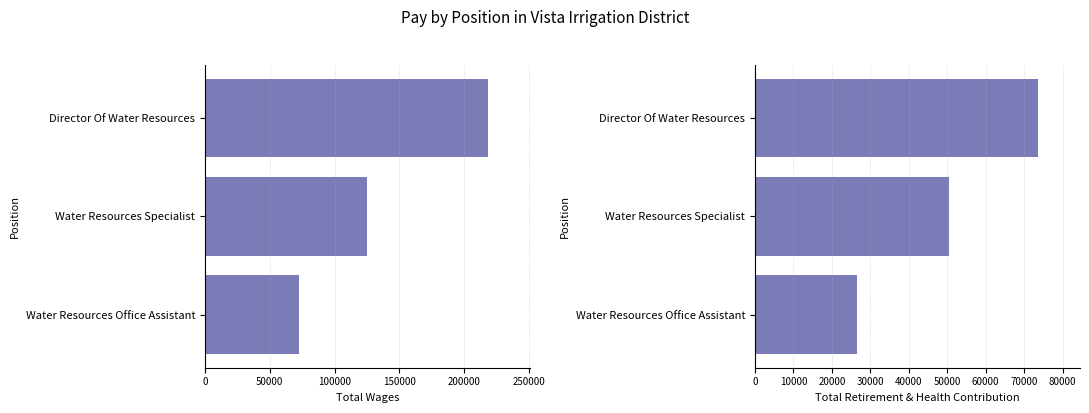

Reading right to left, list all the values displayed in this chart.

Total Wages: 72787	124809	218071
Total Retirement & Health Contribution: 26605	50412	73512